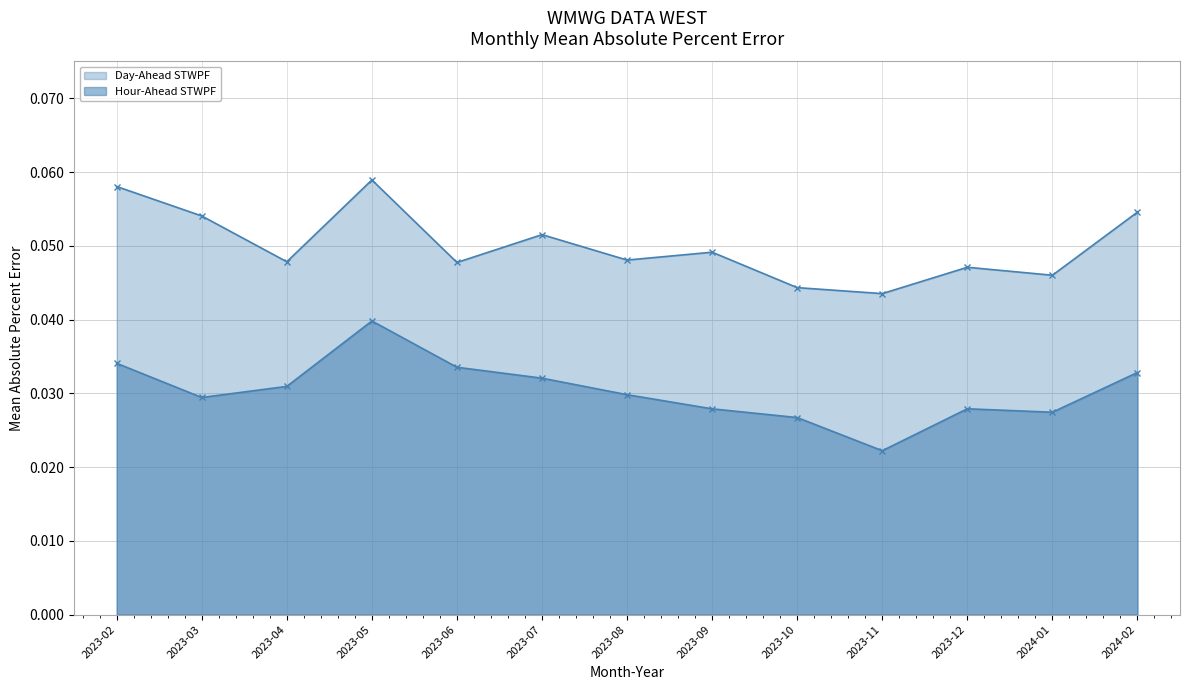

In Hour-Ahead STWPF, how many points are higher than both neighbors (excluding endpoints)?

2